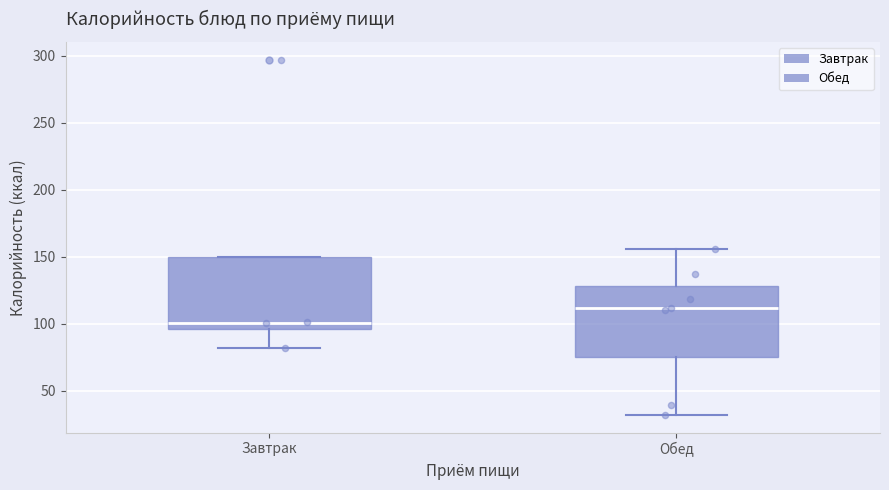

Reading left to right, transcribe this box plot: for each box, give where its median line is, the range the box spans, and where its two whiskers end, as read against the y-axis. The values are not printed on the chart, so give them approximately, as read against the axis.

Завтрак: median 100, box 95 to 150, whiskers 80 to 150
Обед: median 110, box 75 to 130, whiskers 30 to 155